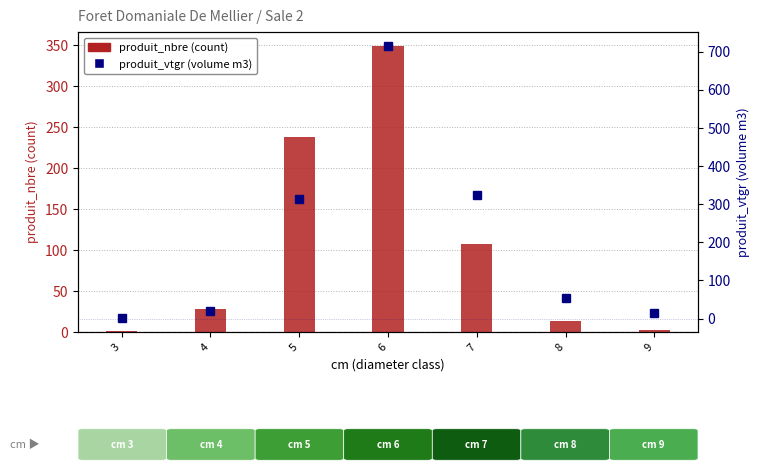

At 5, list the series in order from largest to smallest.

produit_vtgr, produit_nbre